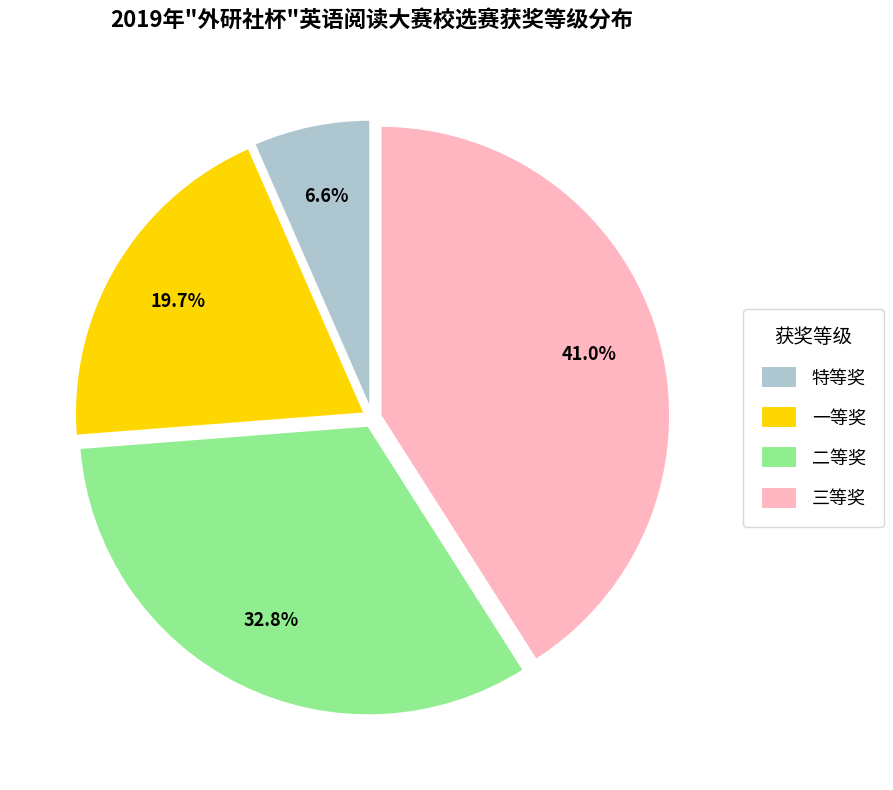

Which category has the biggest portion of the pie?

三等奖